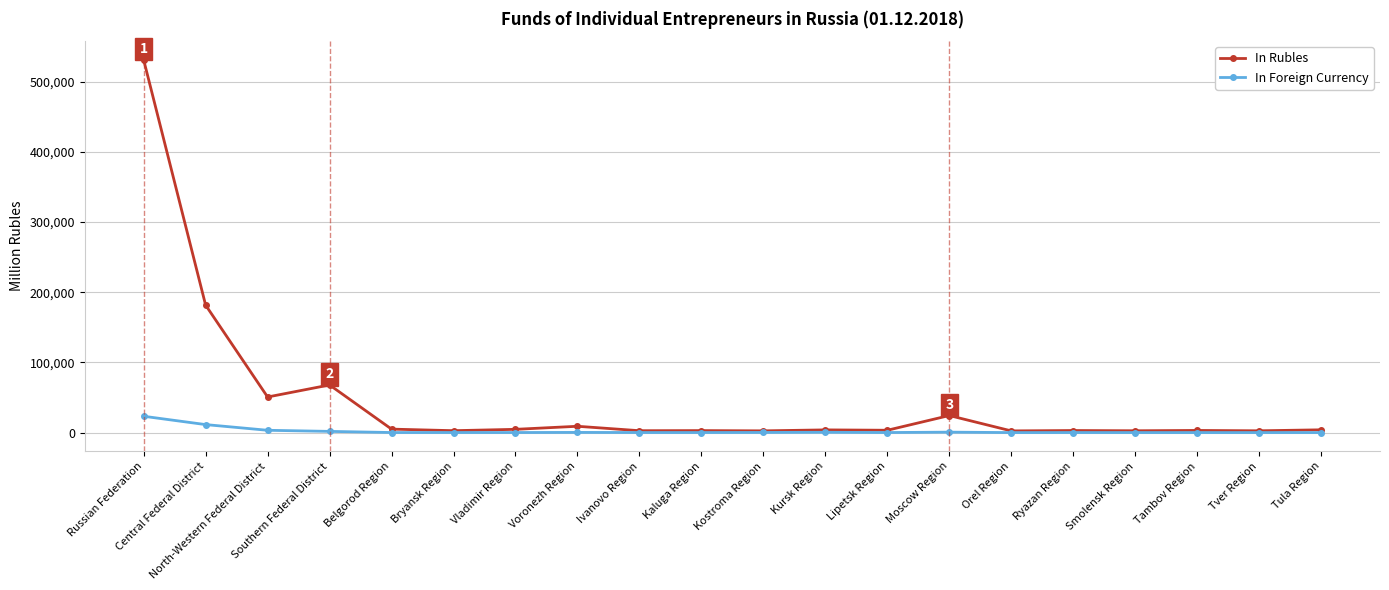

At which category is the sum across all series the highest?

Russian Federation